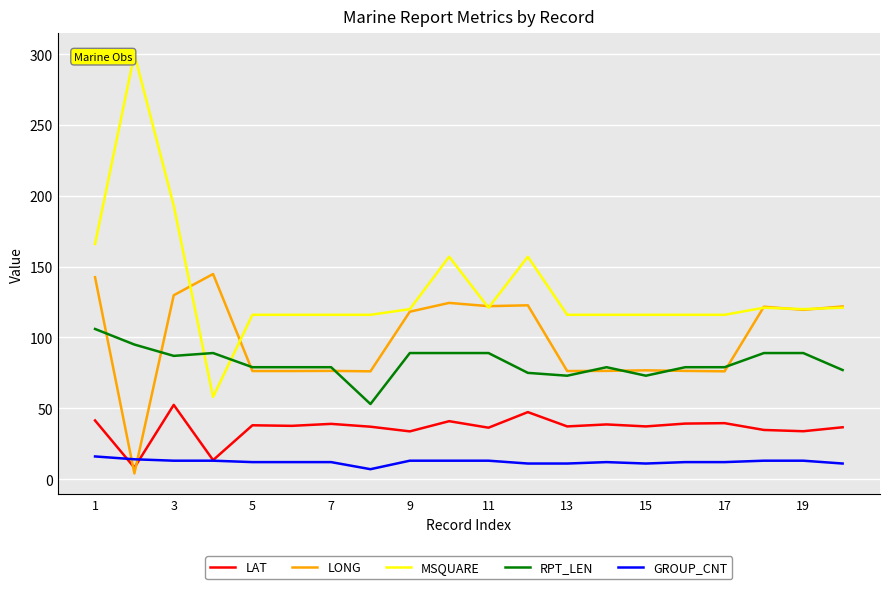

At how many categories does at least one series exceed 230?

1